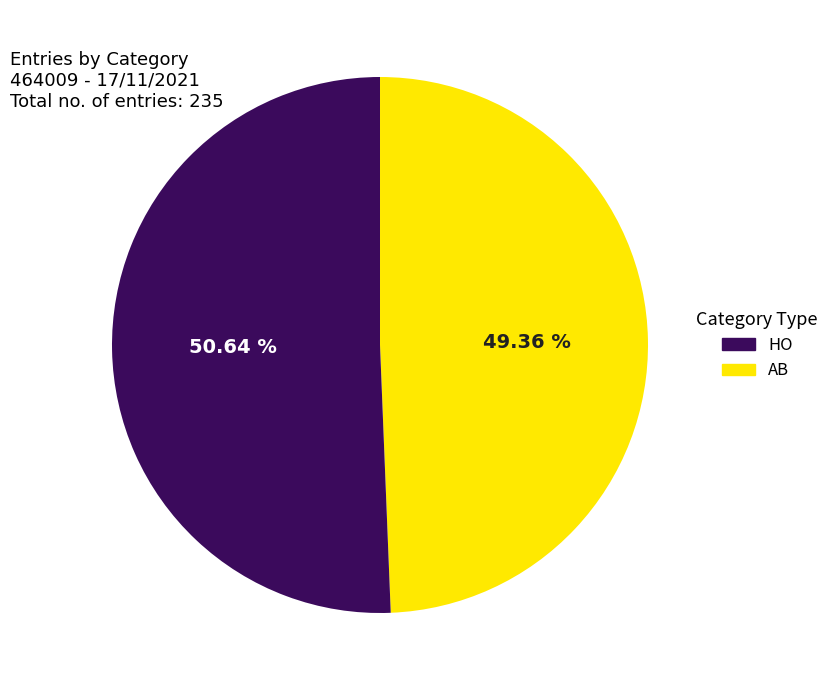

Does any single category account for the majority?

Yes